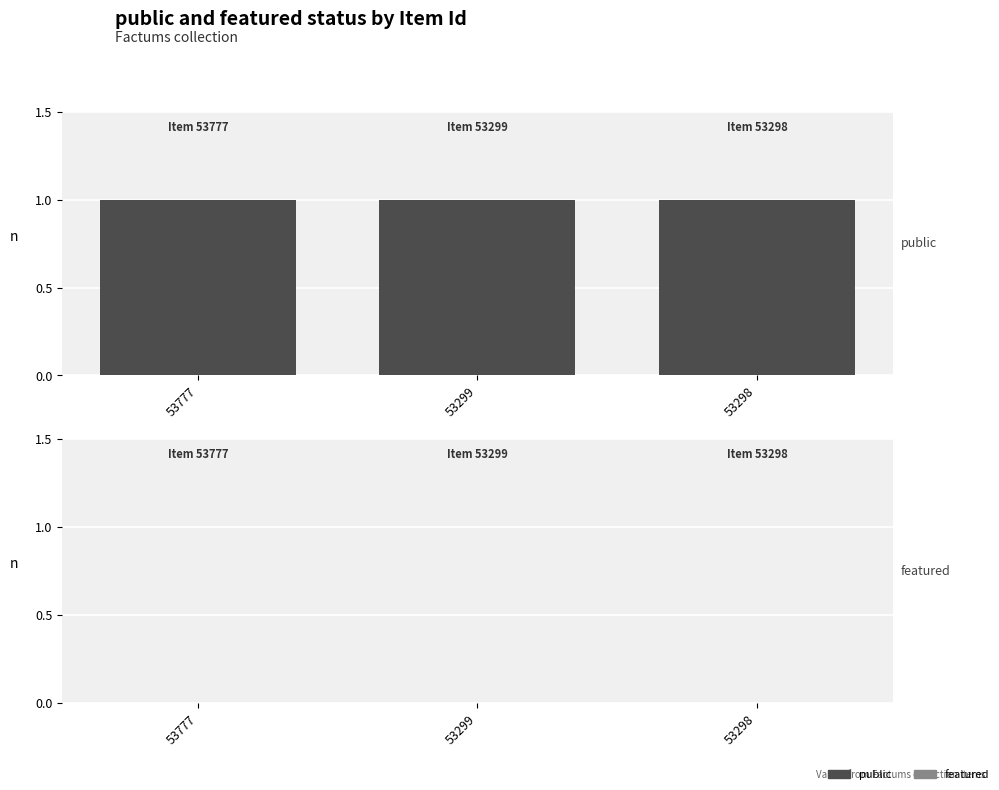

What are all the series names shown in the legend?

public, featured